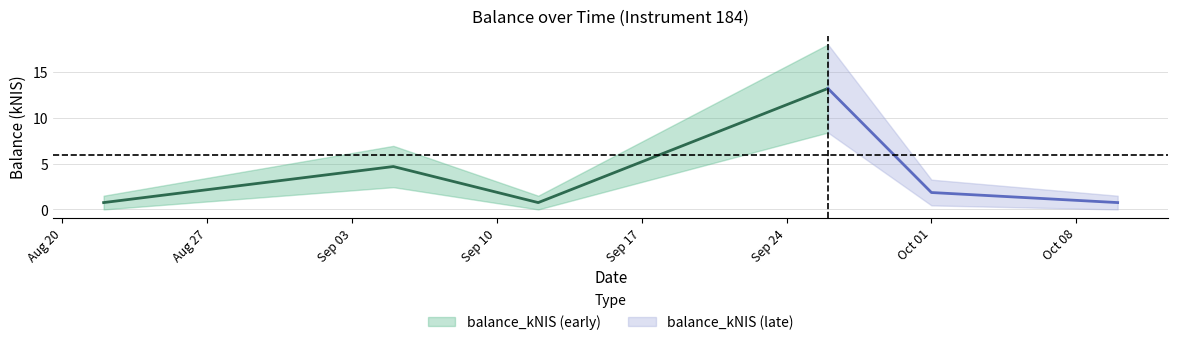

List the labels in order of value, smallest first.

2024-08-22, 2024-09-12, 2024-10-10, 2024-10-01, 2024-09-05, 2024-09-26